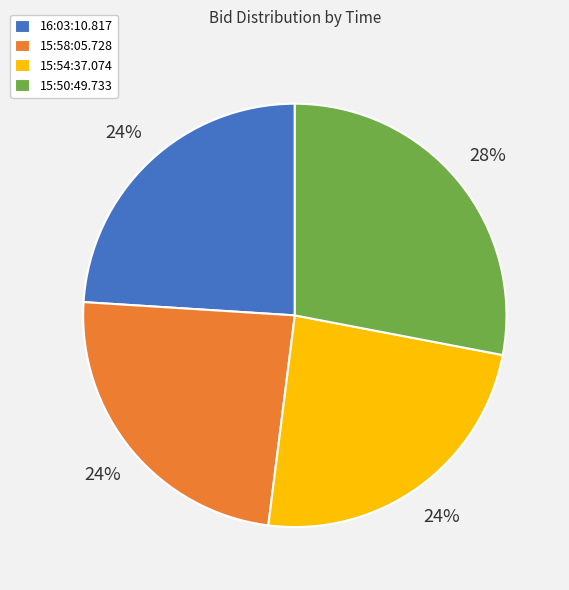

Is there a majority slice in this chart?

No